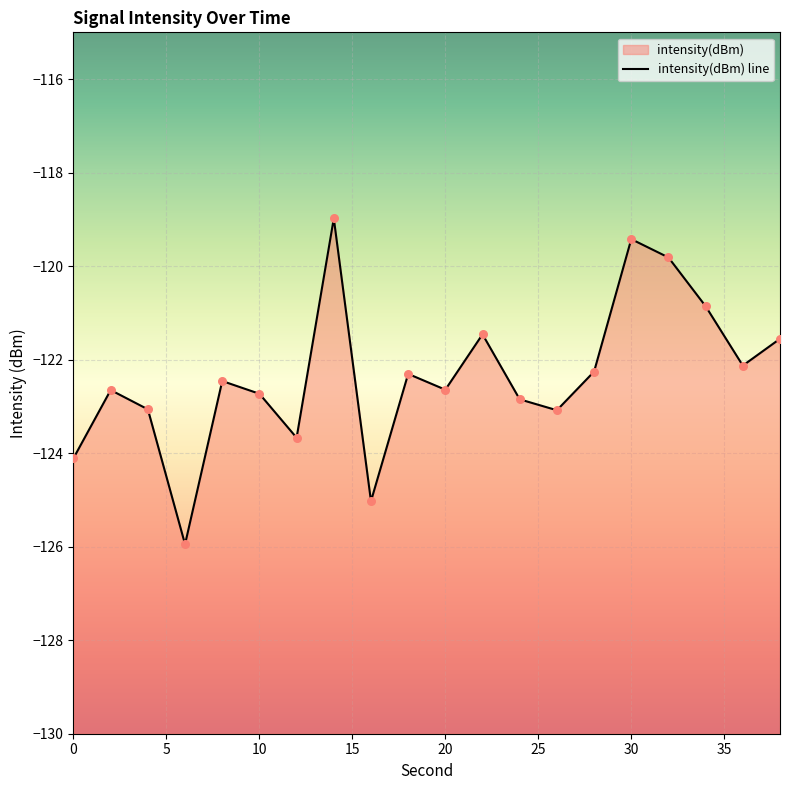

What is the change in value from 2 to 26?

-0.4